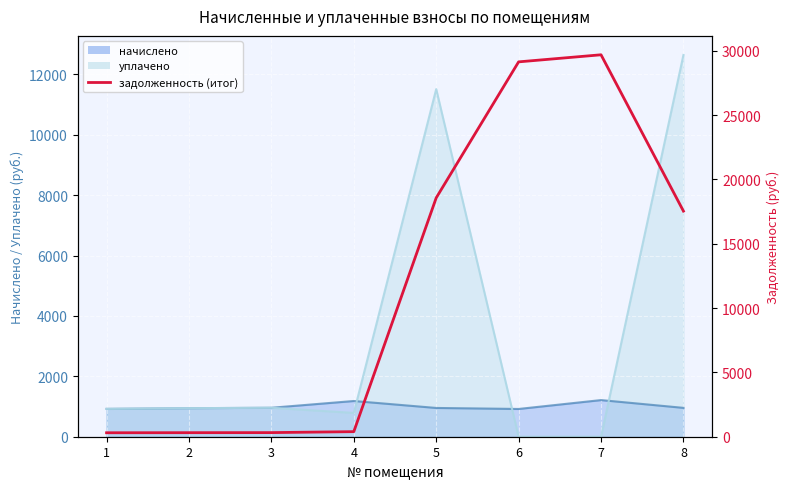

The value at 6 is 15341.2. True or false?

False